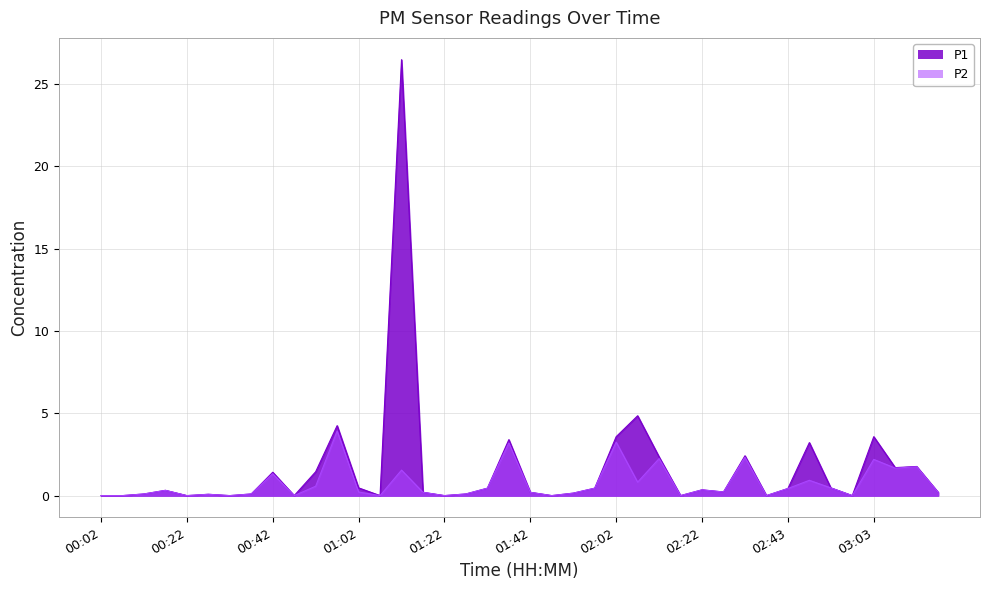

What is the difference between the second highest and second lowest values in the P1 series?

4.8